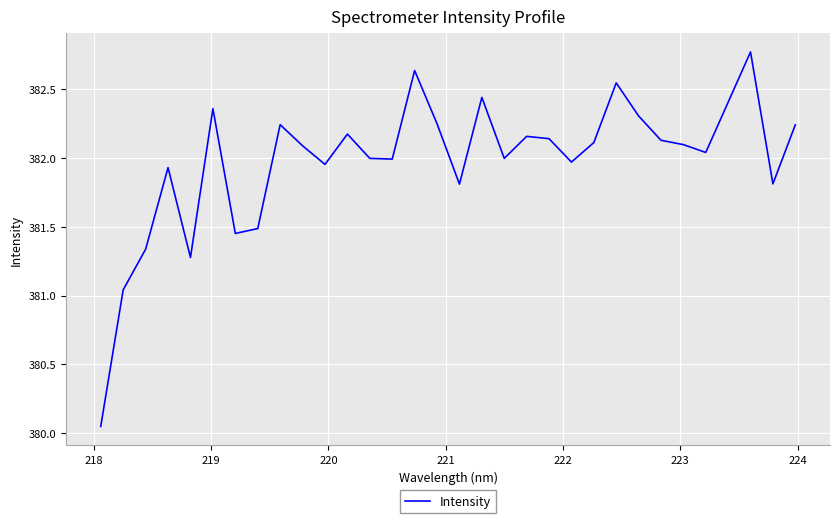

Does the chart have visible grid lines?

Yes